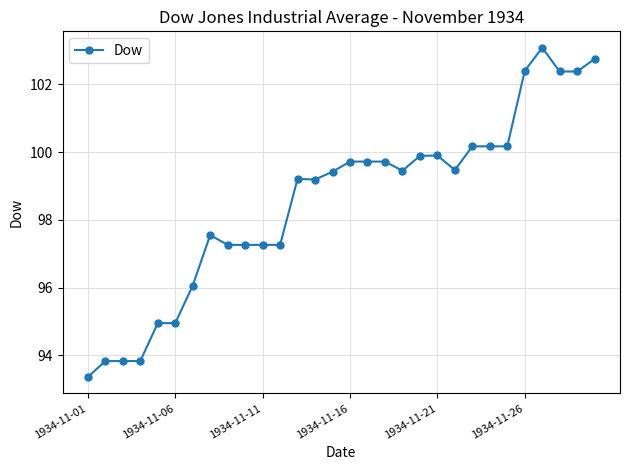

What is the maximum value shown in the chart?

103.1